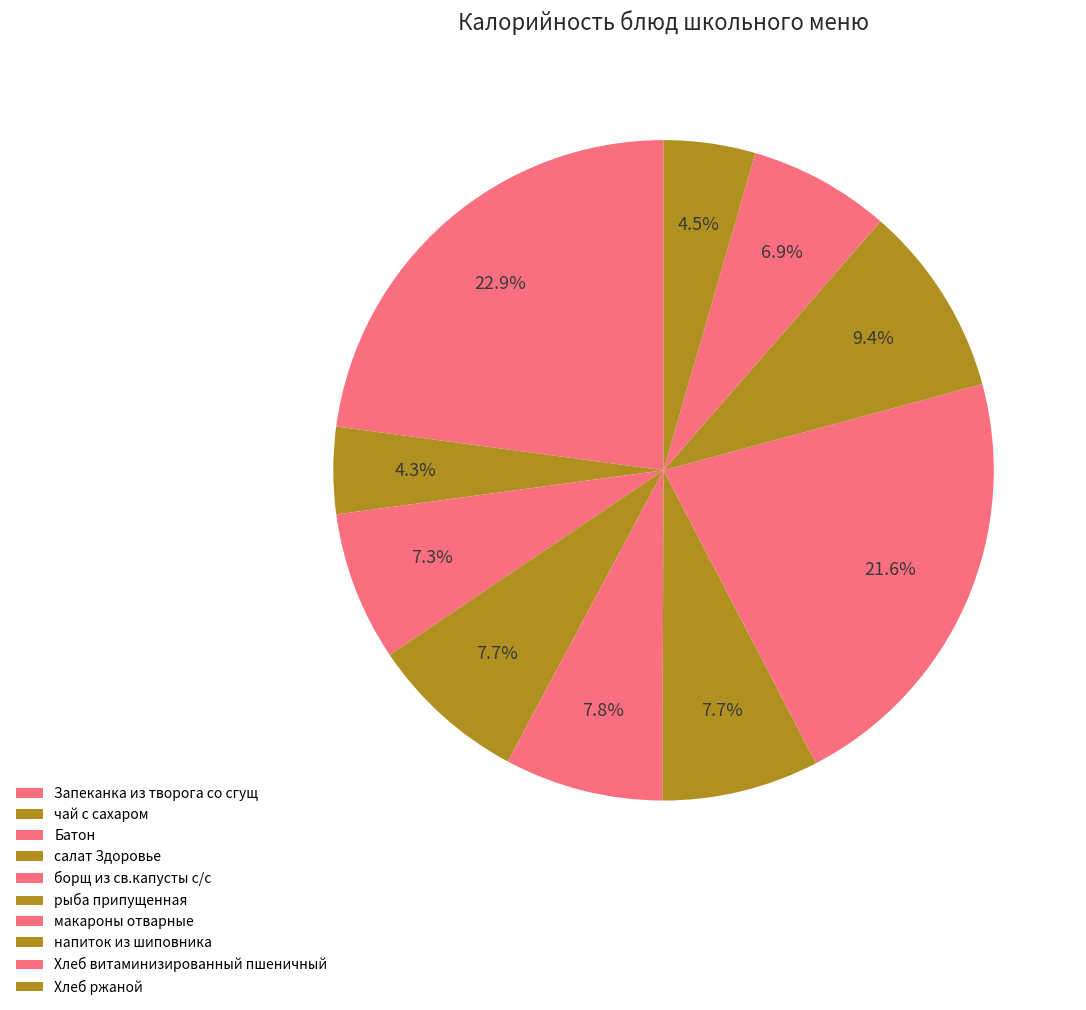

Count the number of slices in the pie.

10